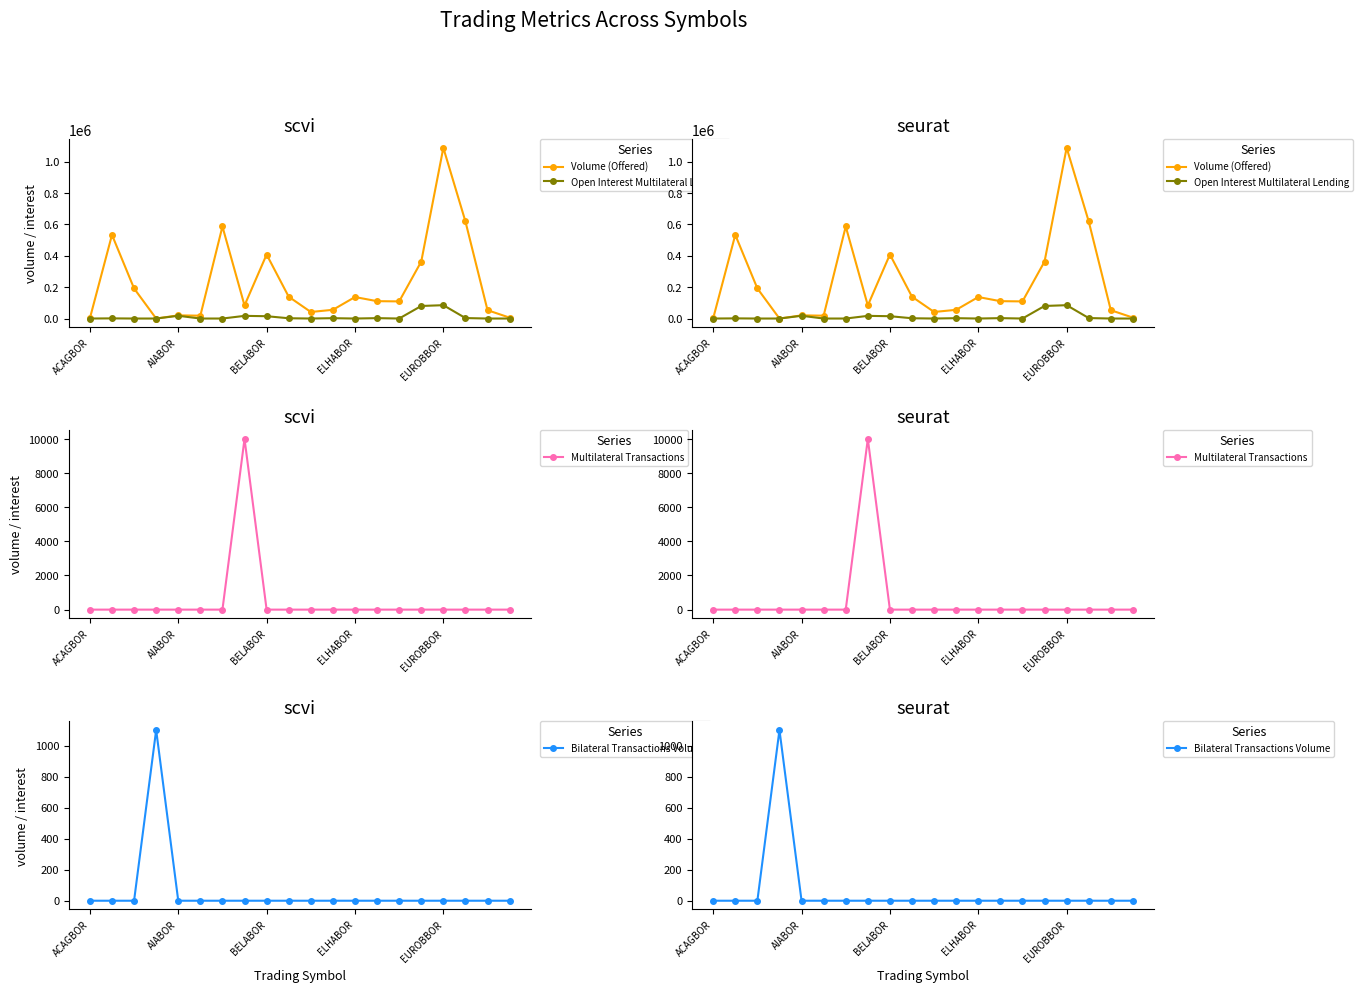

Is it true that Volume (Offered) equals 40210 at ELHABOR?

False